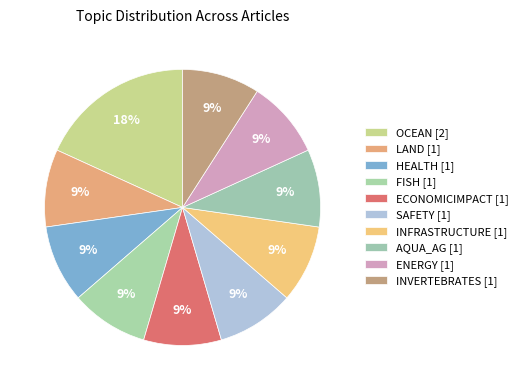

How many segments does this pie chart have?

10